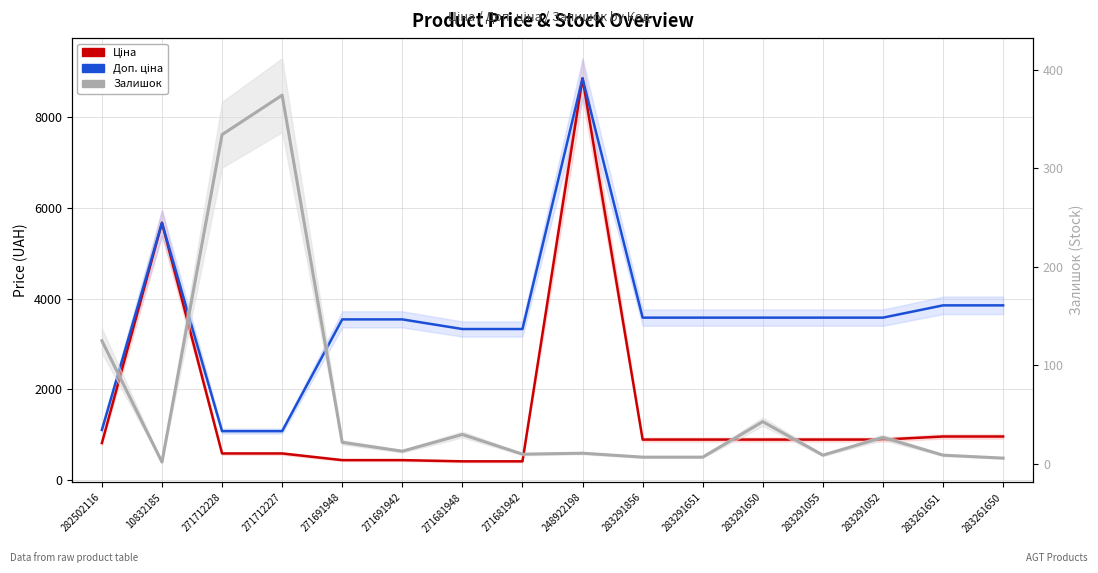

At which label is Залишок closest to 188?

282502116